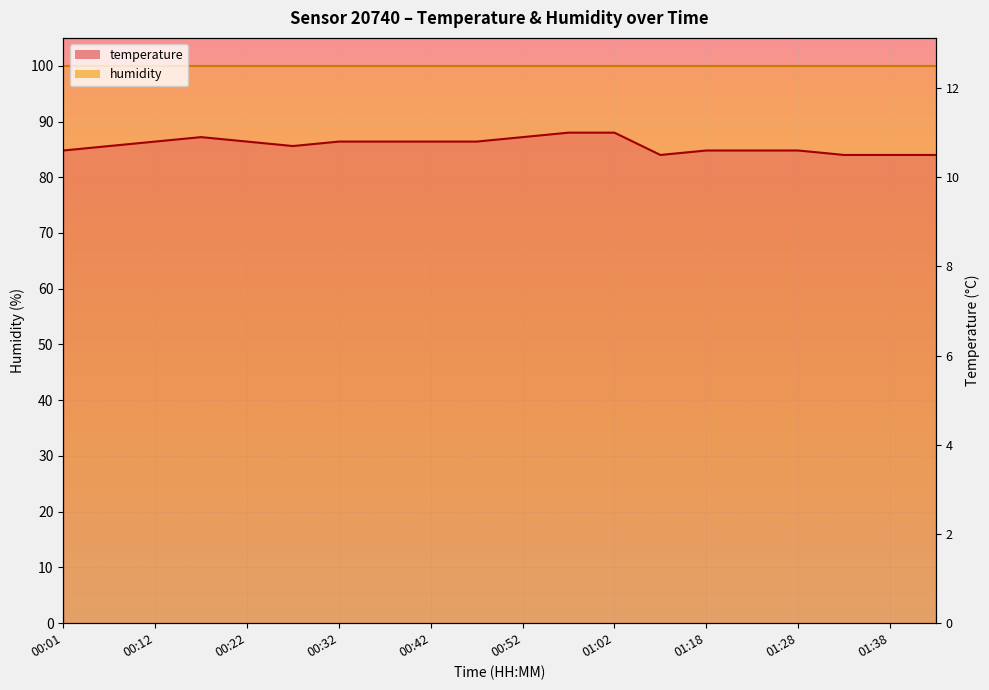

List the labels in order of value, largest first.

00:57, 01:02, 00:17, 00:52, 00:12, 00:22, 00:32, 00:37, 00:42, 00:47, 00:07, 00:27, 00:01, 01:18, 01:23, 01:28, 01:13, 01:33, 01:38, 01:43